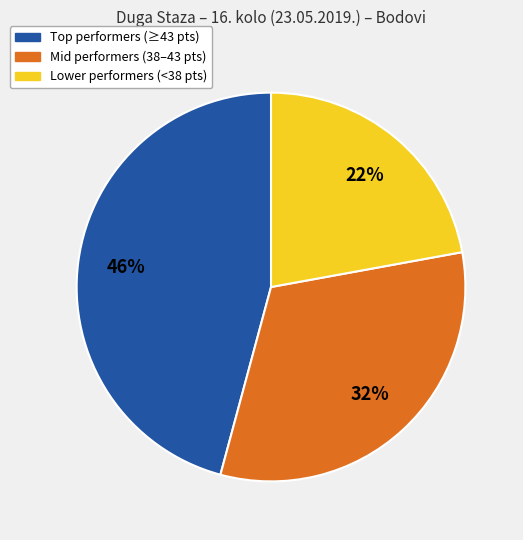

To the nearest percent, what is the average slice percentage?

33%